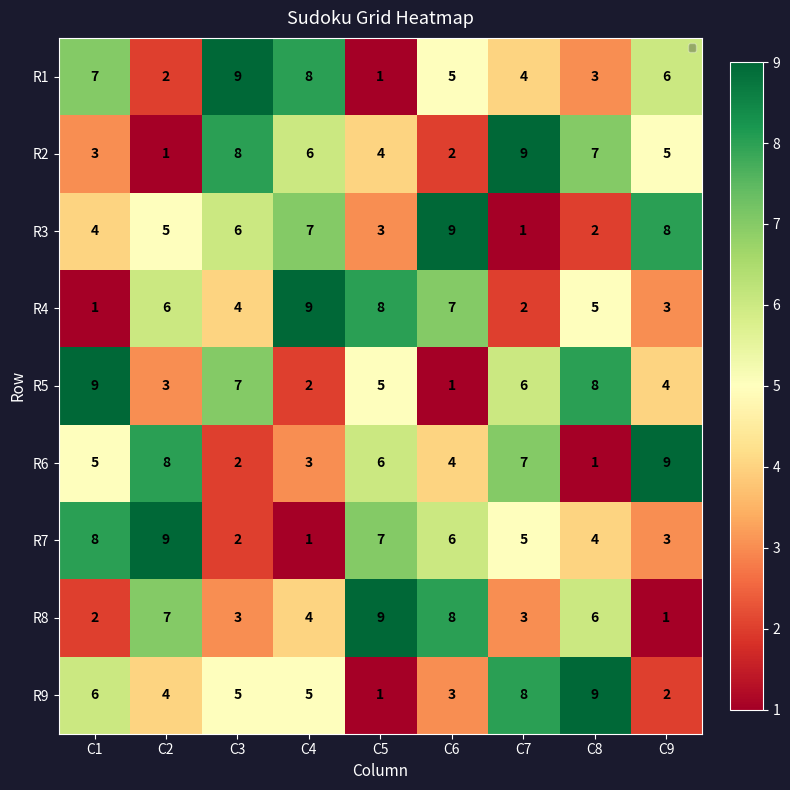

What is the maximum value for R9?

9